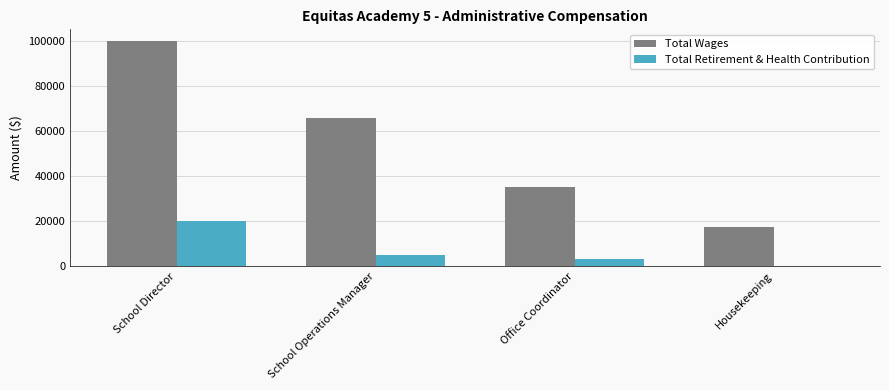

How many positive values does the Total Retirement & Health Contribution series have?

3